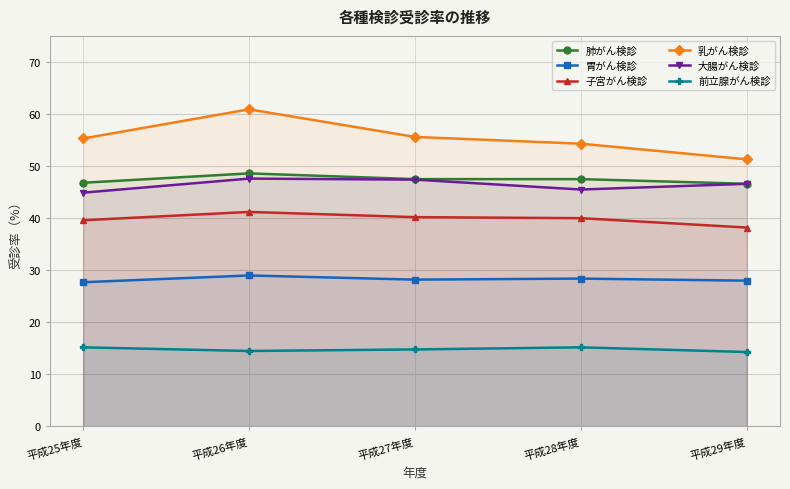

List the labels in order of 乳がん検診 value, largest first.

平成26年度, 平成27年度, 平成25年度, 平成28年度, 平成29年度